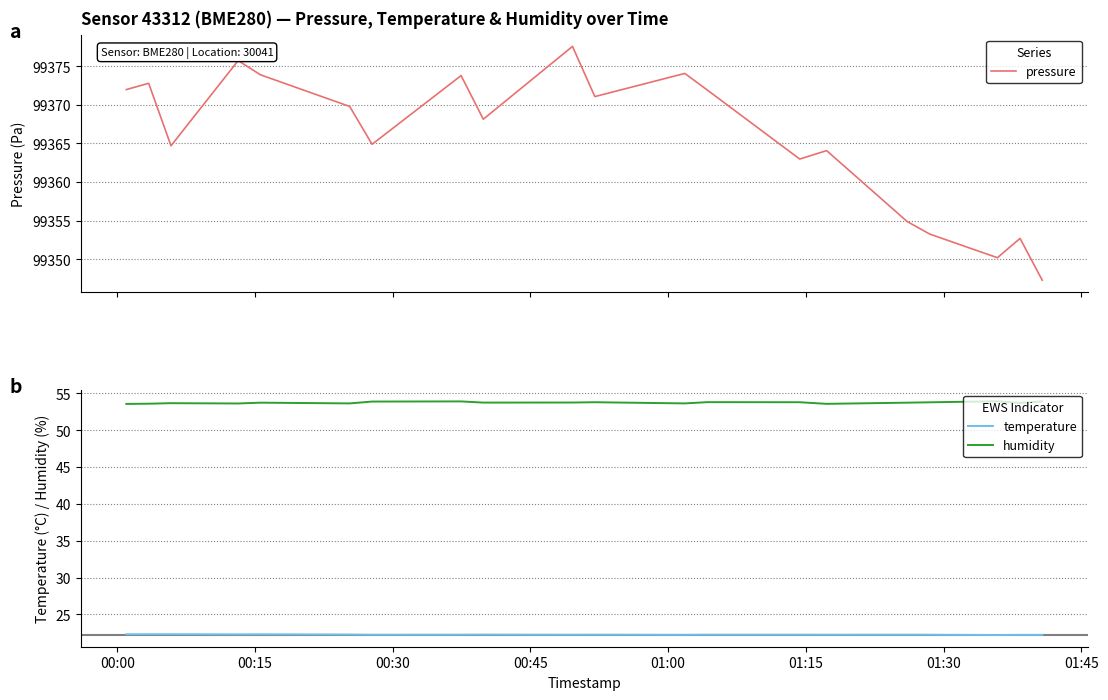

True or false: temperature and humidity intersect in this chart.

False